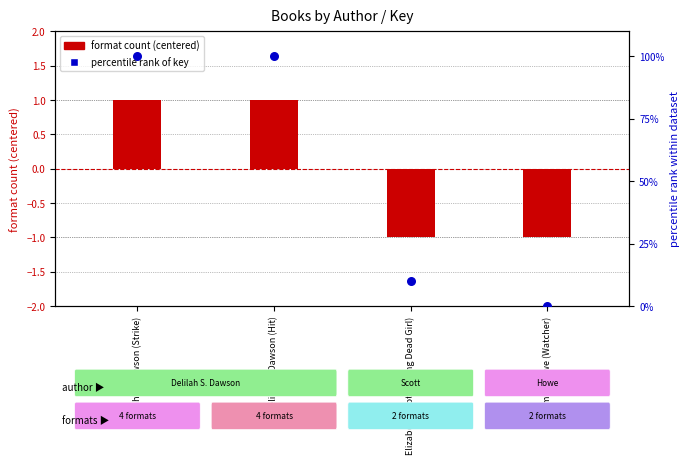

Which series has the largest Y range (max minus min)?

key percentile rank